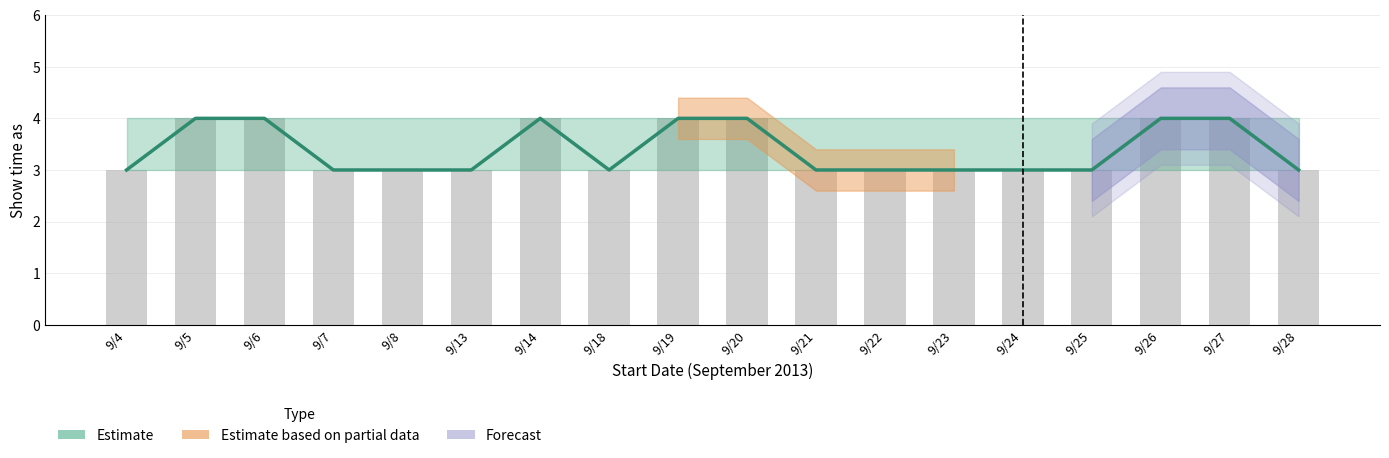

Is it true that the value at 9/8 is 3?

True